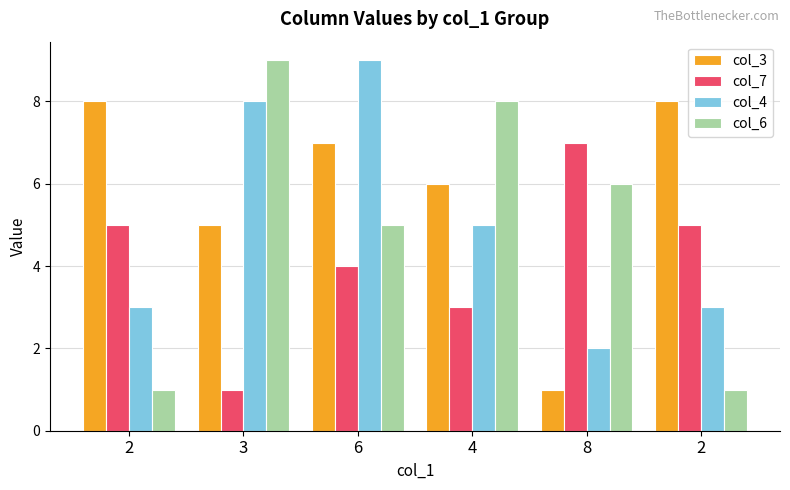

How many bars are there in each group?

4